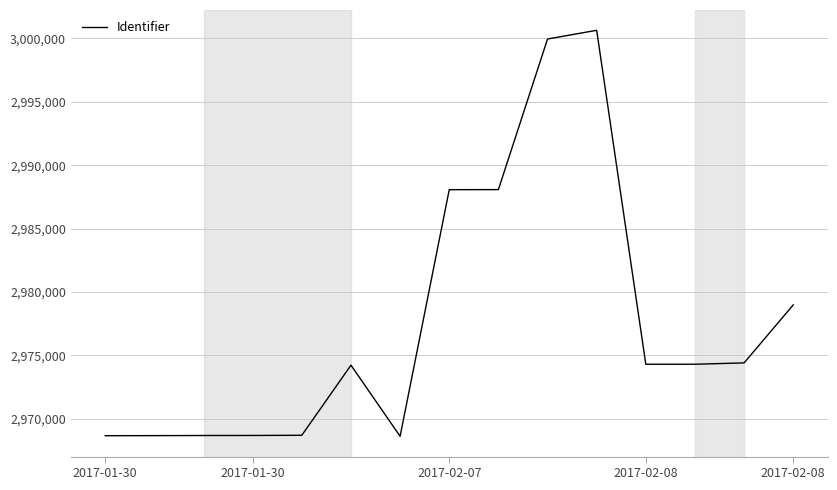

What is the difference between the maximum and minimum values?

32009